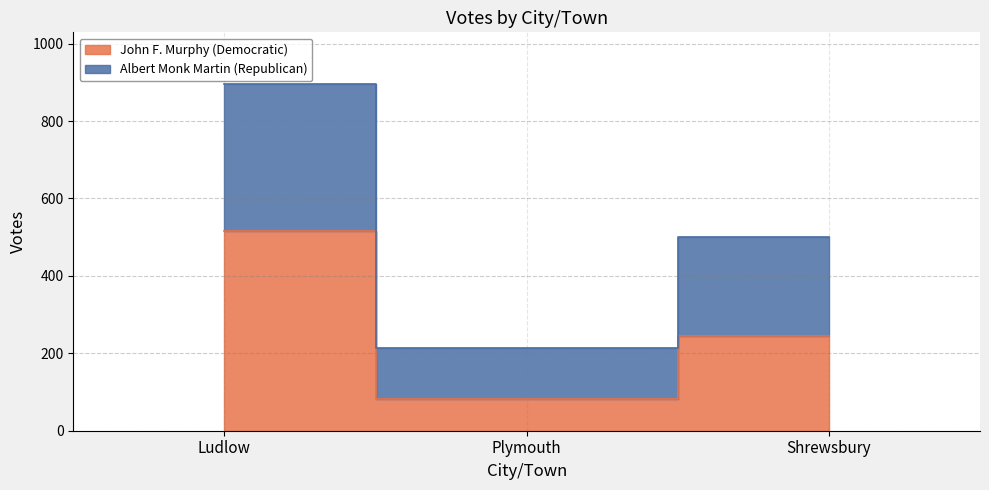

Count the number of data series in this chart.

2